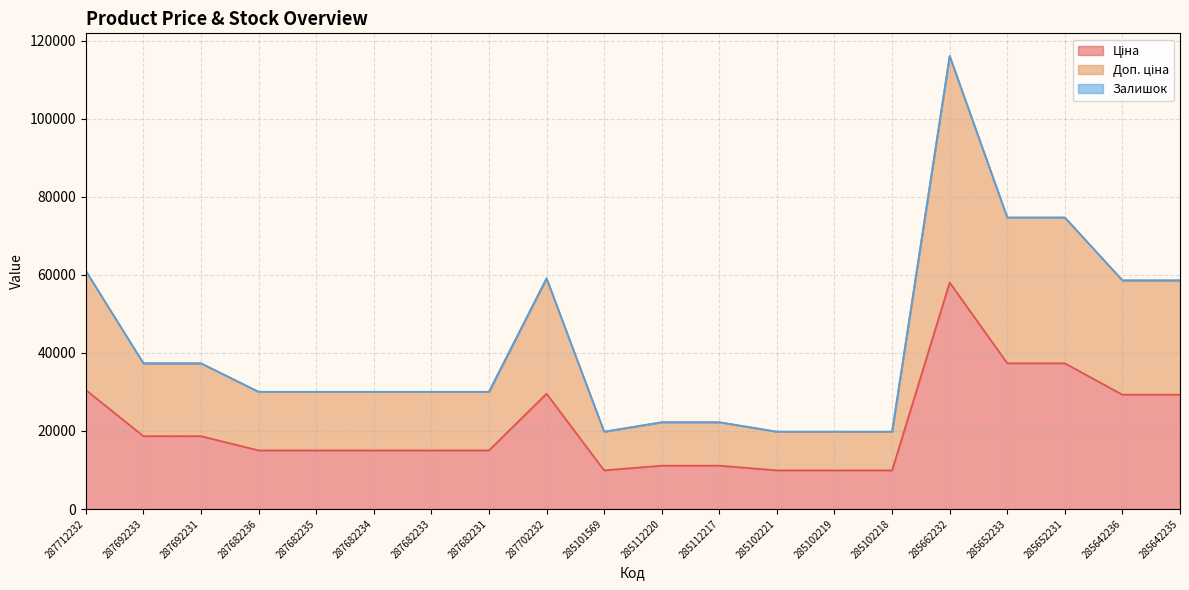

How many interior local valleys does the Доп. ціна series have?

1